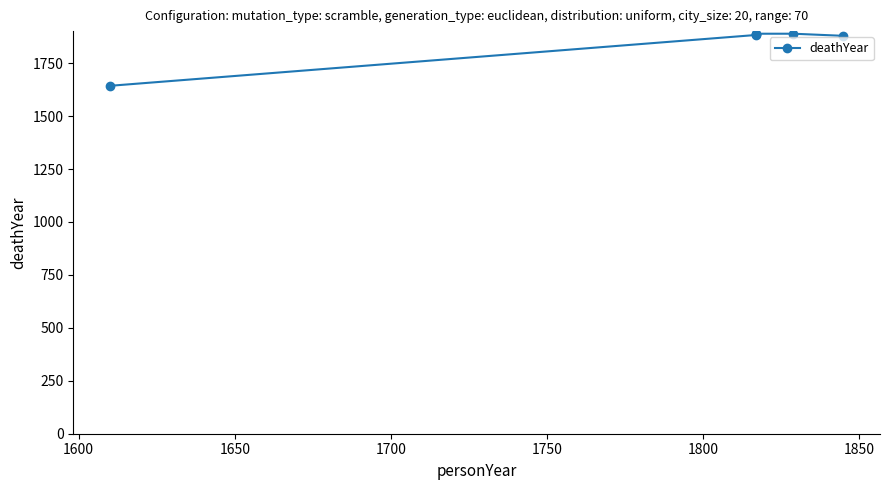

What is the sum of all values?

11072